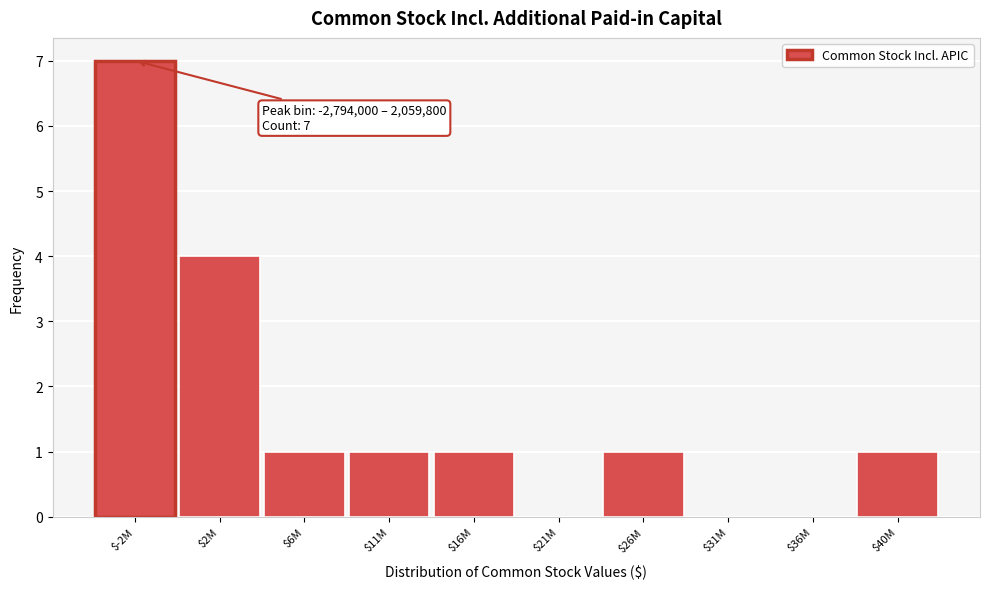

The value at $31M is -4. True or false?

False